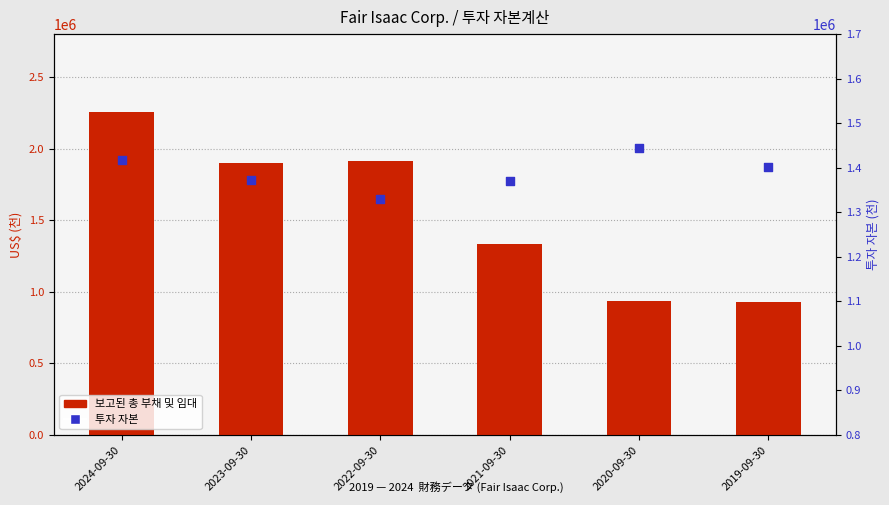

At which category is the sum across all series the highest?

2024-09-30